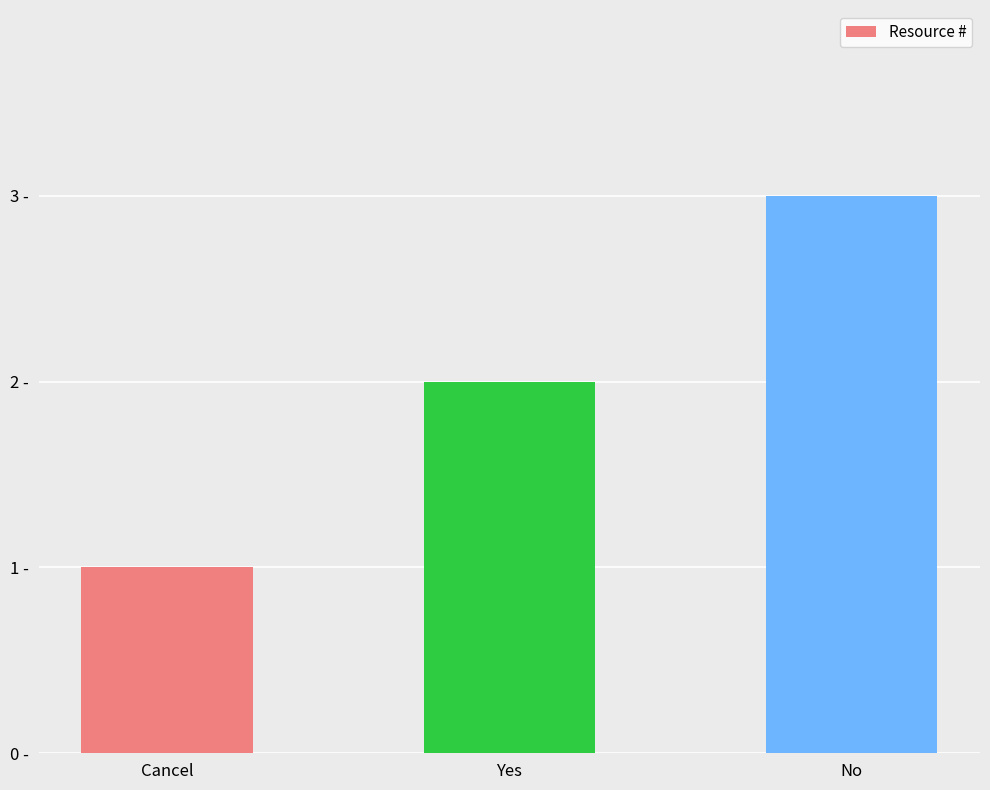

Which category has the highest value across all series?

No